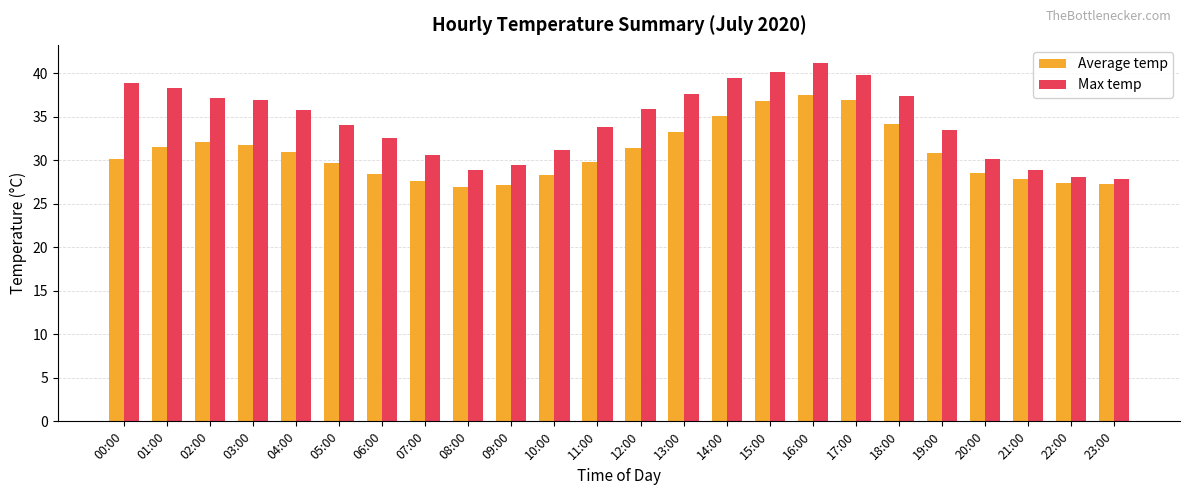

What is the label of the 13th bar from the right?

11:00